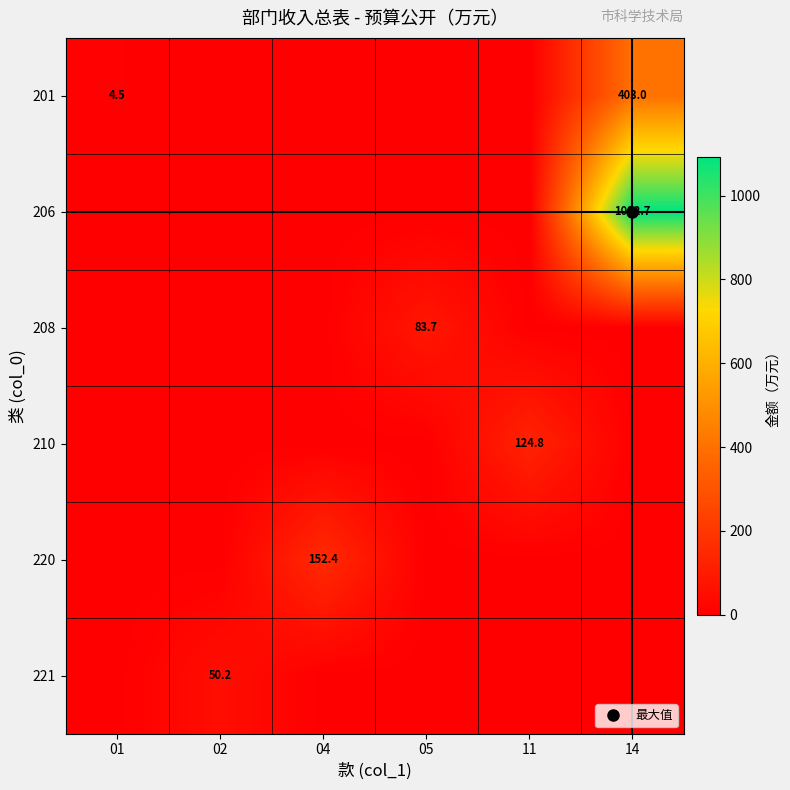

Count the number of data series in this chart.

6